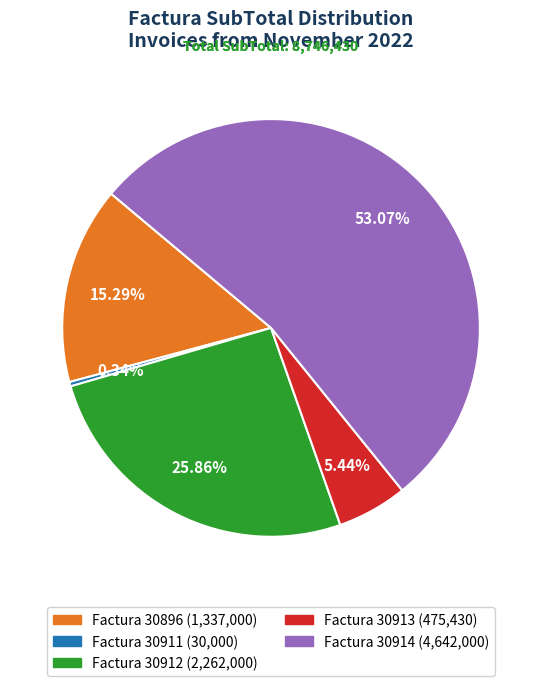

Is there a majority slice in this chart?

Yes